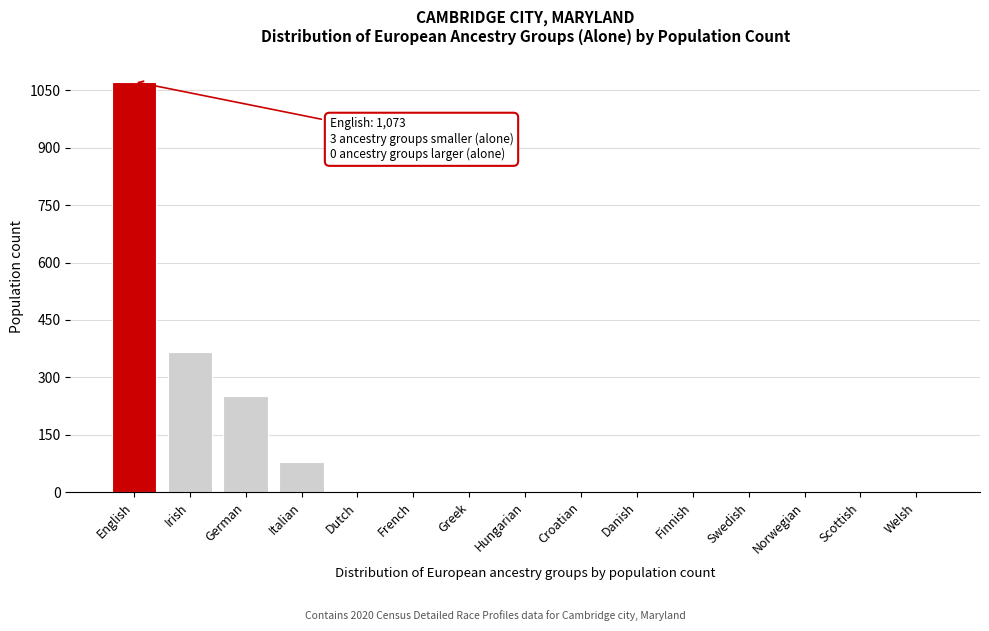

Reading left to right, transcribe all the data shown in this chart.

English=1073	Irish=365	German=250	Italian=80	Dutch=0	French=0	Greek=0	Hungarian=0	Croatian=0	Danish=0	Finnish=0	Swedish=0	Norwegian=0	Scottish=0	Welsh=0